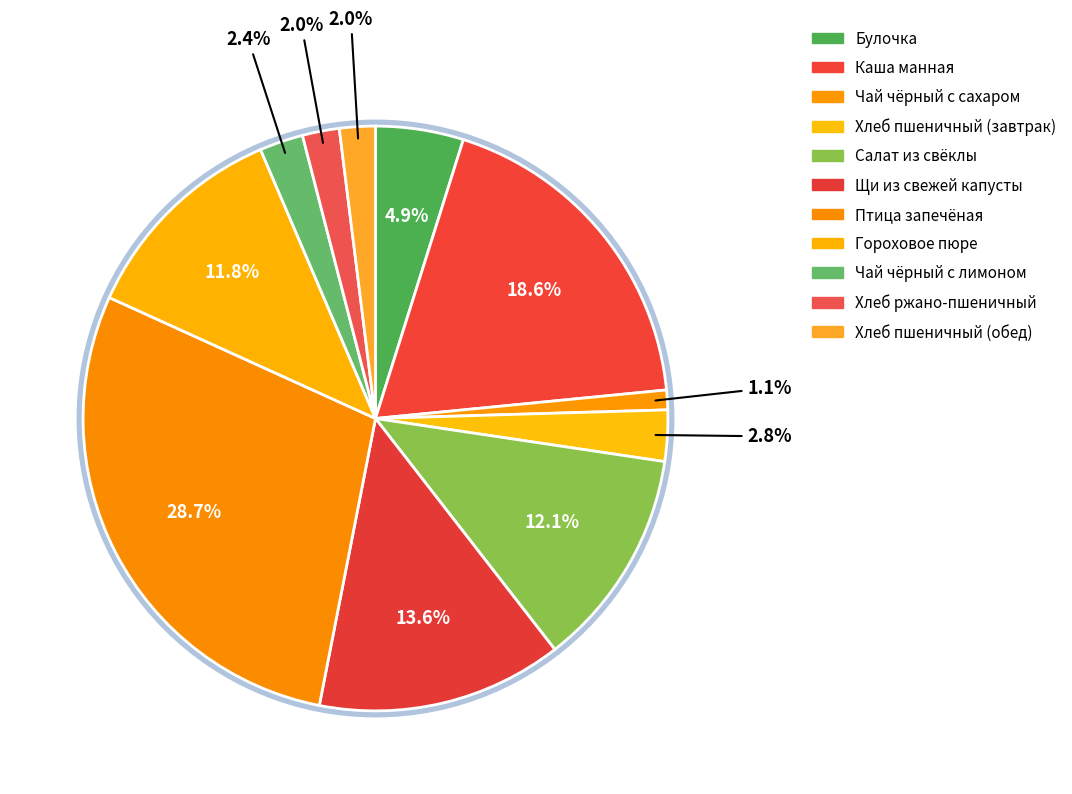

Rank the categories by value from highest to lowest.

Птица запечёная, Каша манная, Щи из свежей капусты, Салат из свёклы, Гороховое пюре, Булочка, Хлеб пшеничный (завтрак), Чай чёрный с лимоном, Хлеб ржано-пшеничный, Хлеб пшеничный (обед), Чай чёрный с сахаром